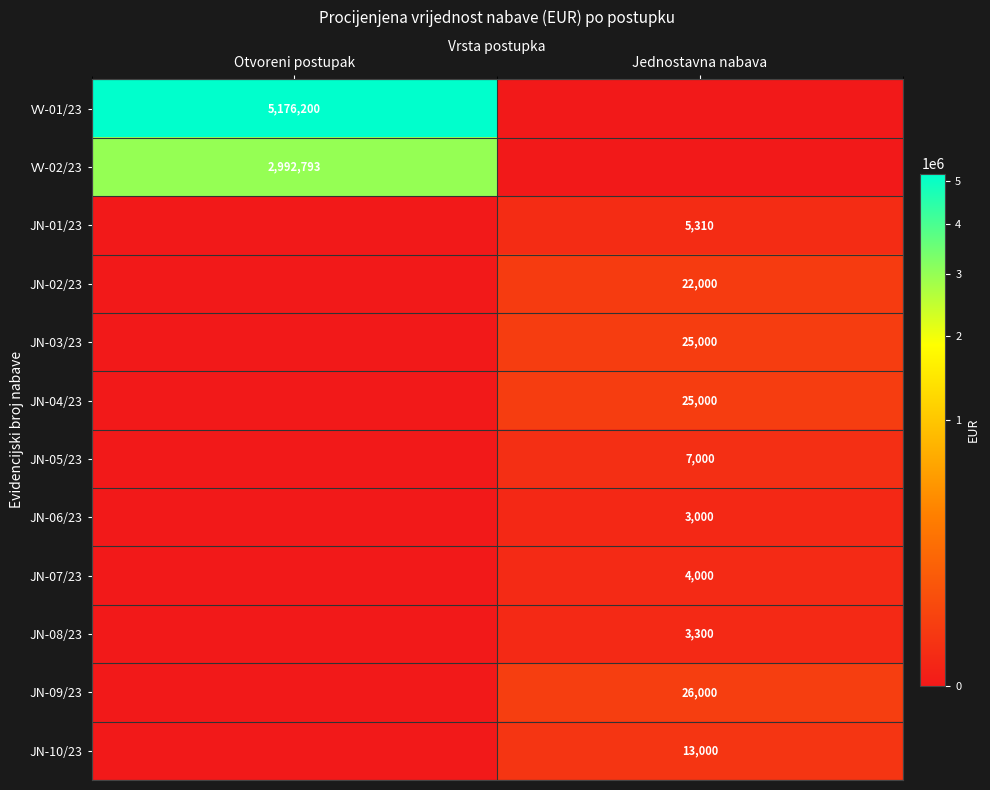

Is it true that JN-06/23 equals 3000 at Jednostavna nabava?

True